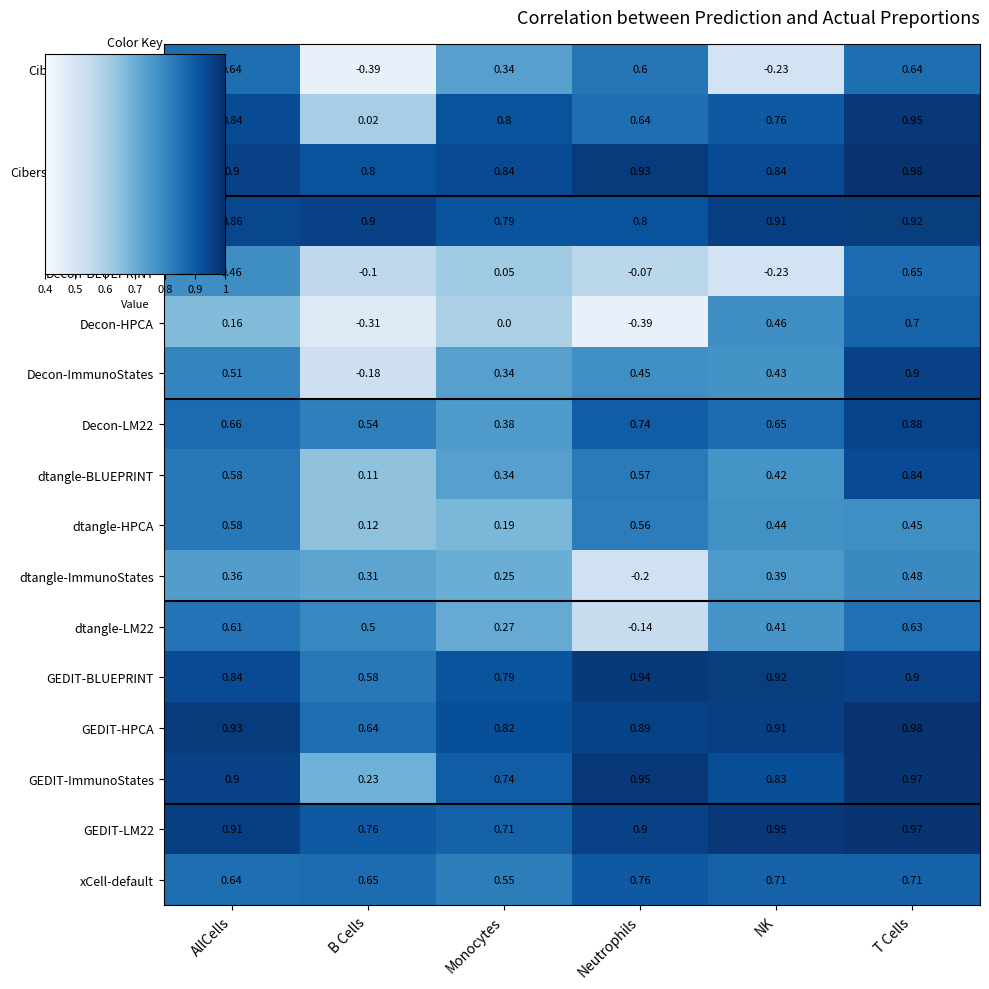

Where is GEDIT-ImmunoStates nearest to the value 0?

B Cells